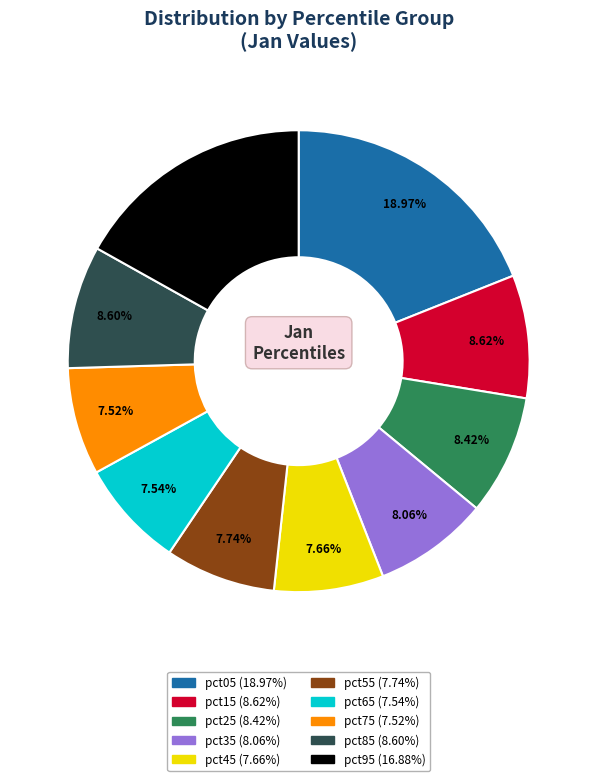

To the nearest percent, what is the average slice percentage?

10%